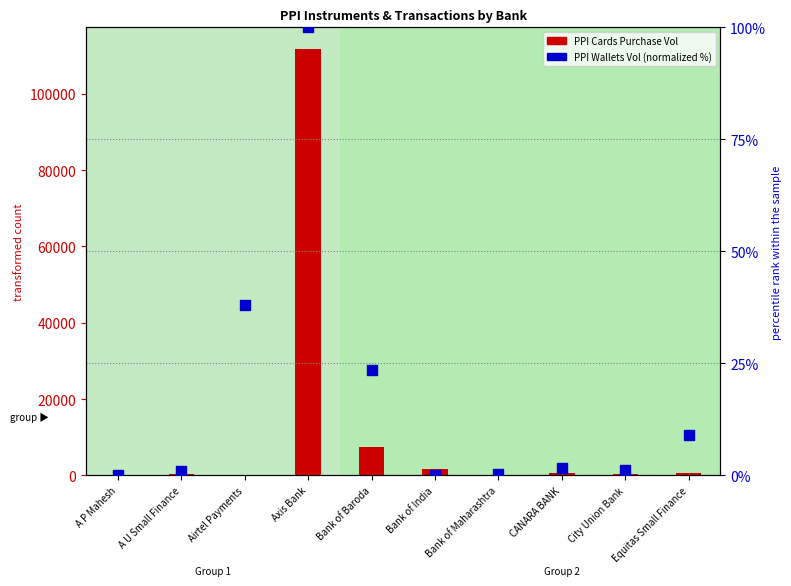

At how many categories does at least one series exceed 108517?

1